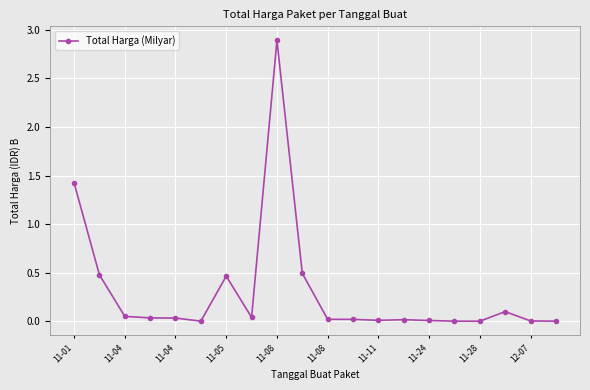

What is the difference between the maximum and minimum values?

2.9